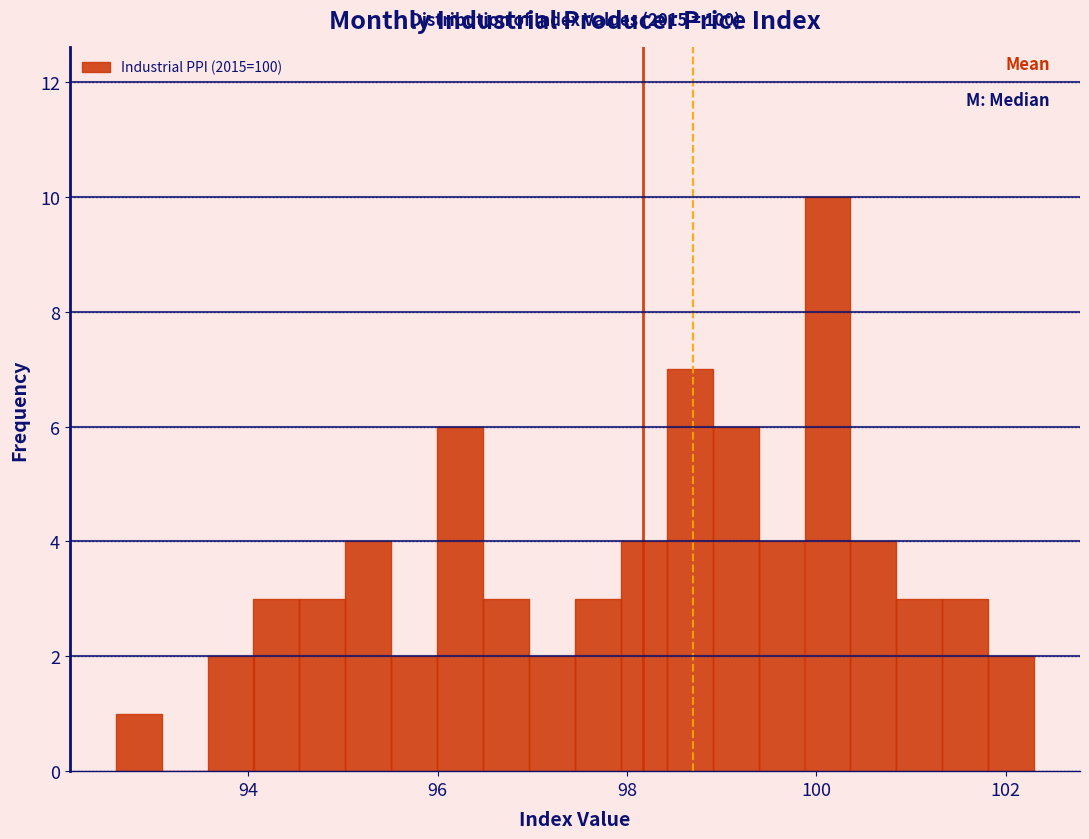

Around what value on the x-axis is the tallest bar? Give the approximate position of its centre, as read against the axis.

100.2